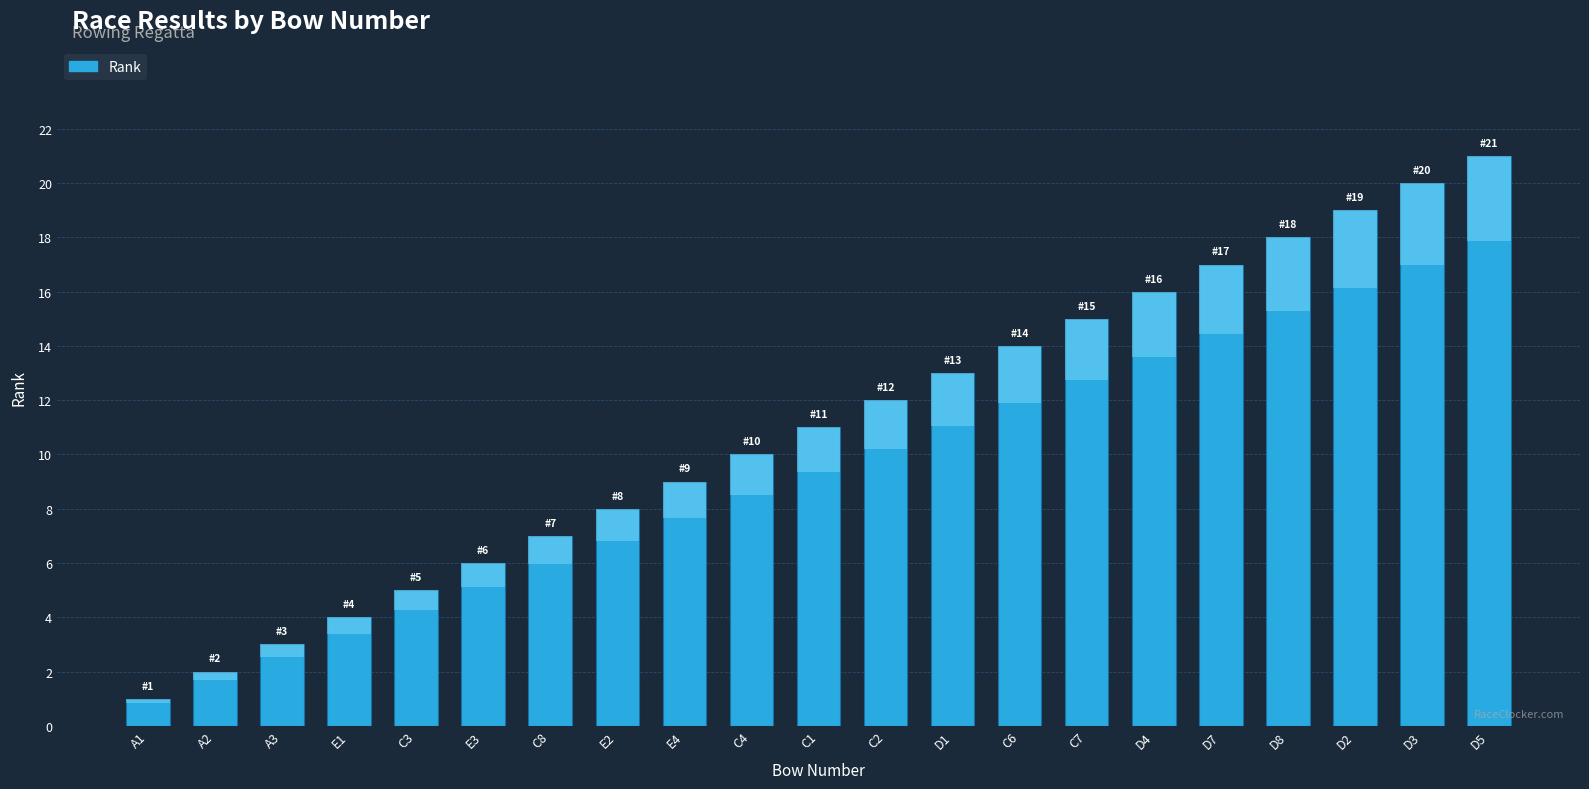

What is the greatest value displayed?

21